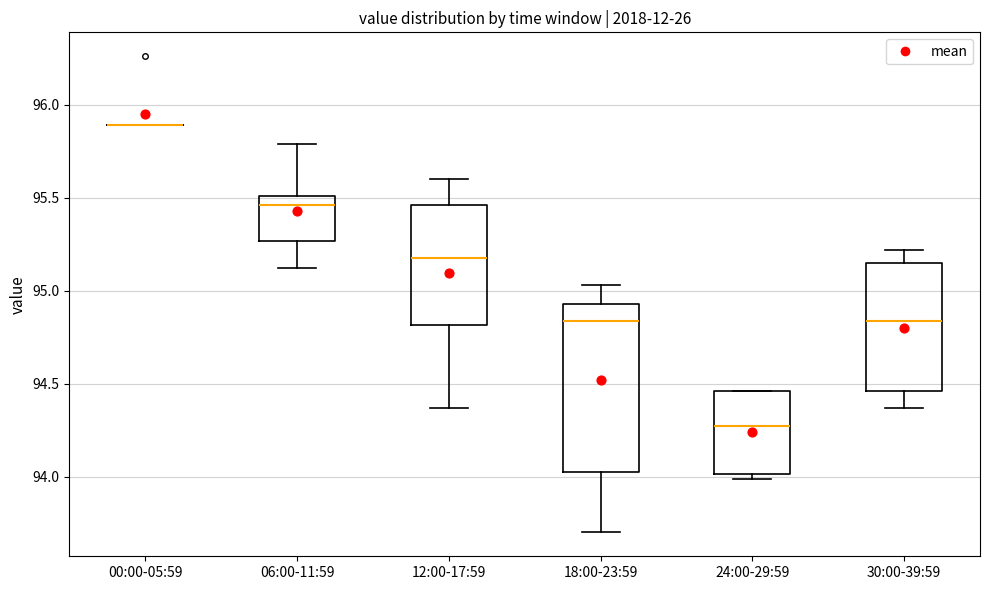

Where does the lower whisker of the box for 30:00-39:59 end on the y-axis? The values are not printed on the chart, so give them approximately, as read against the axis.

94.35